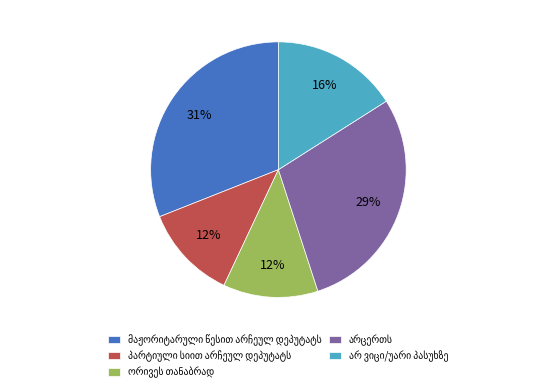

To the nearest percent, what is the difference between the largest and smallest slice percentages?

19%